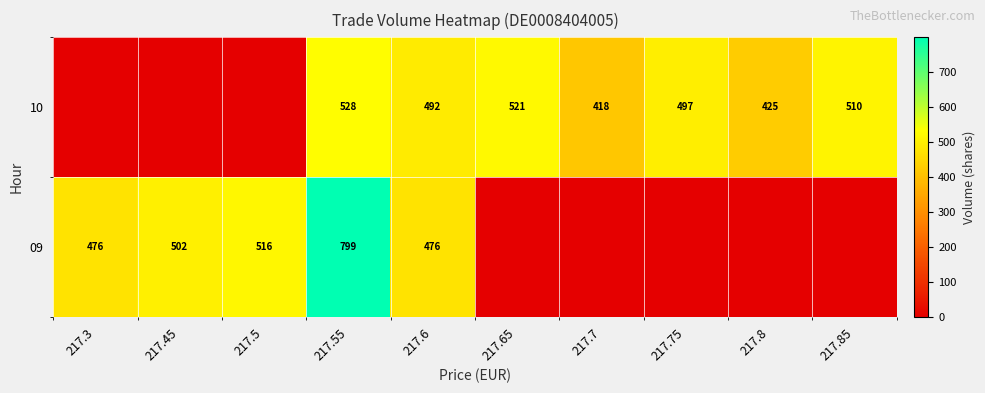

Is the value of 09 at 217.55 greater than the value of 10 at 217.8?

Yes